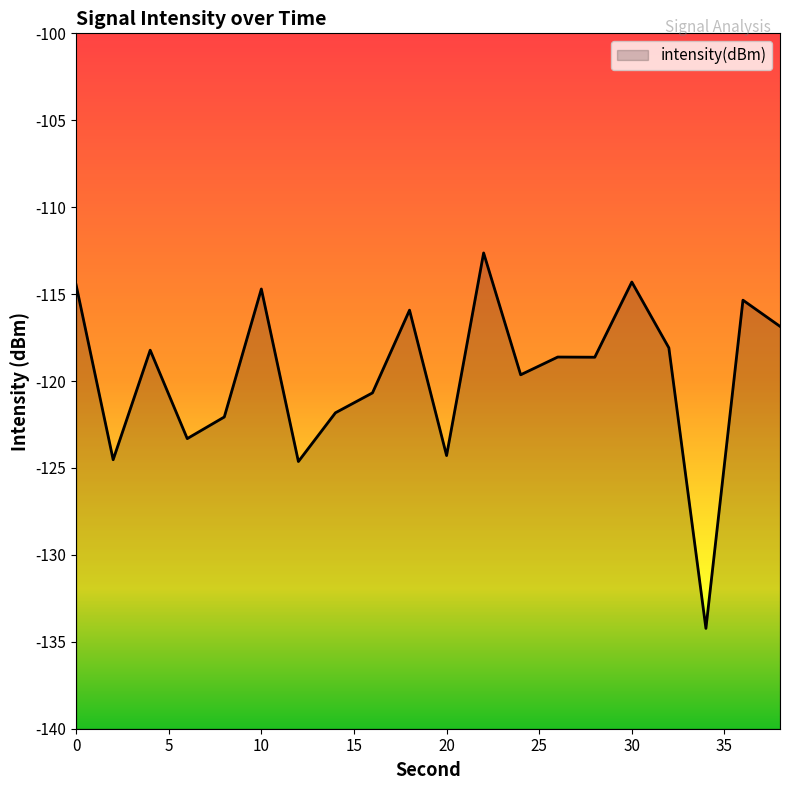

What is the change in value from 2 to 34?

-9.7